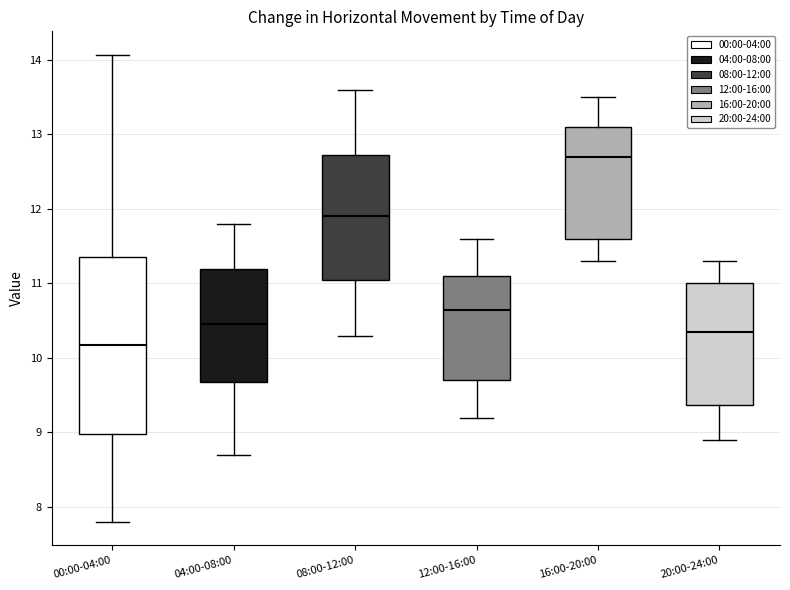

Which box's median line is the highest?

16:00-20:00